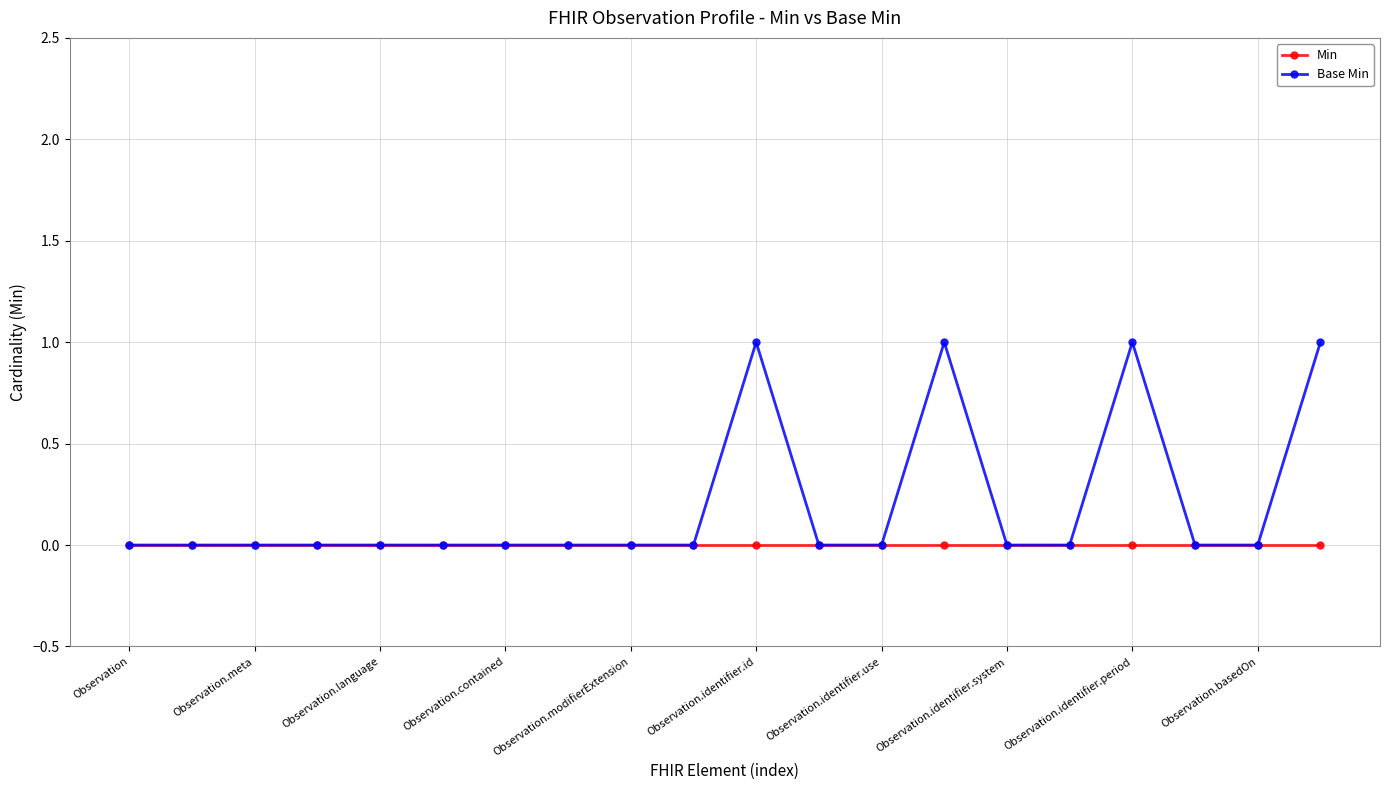

True or false: Base Min has more than 1 interior local peaks.

True